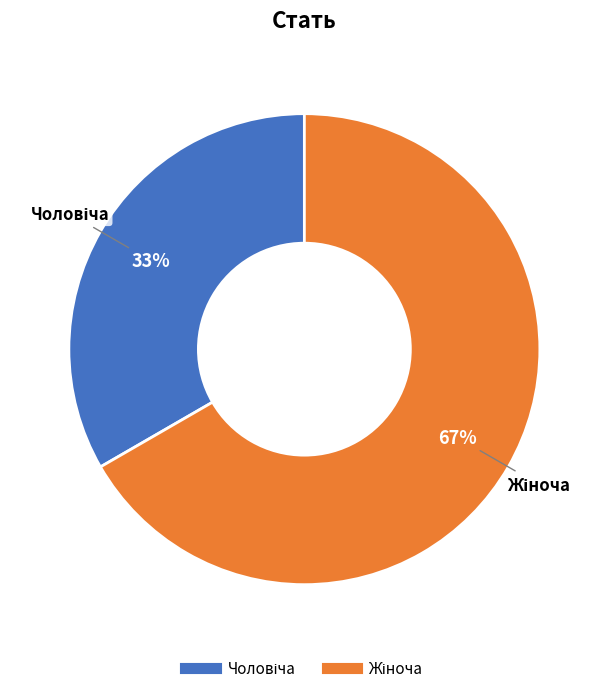

Does any single category account for the majority?

Yes